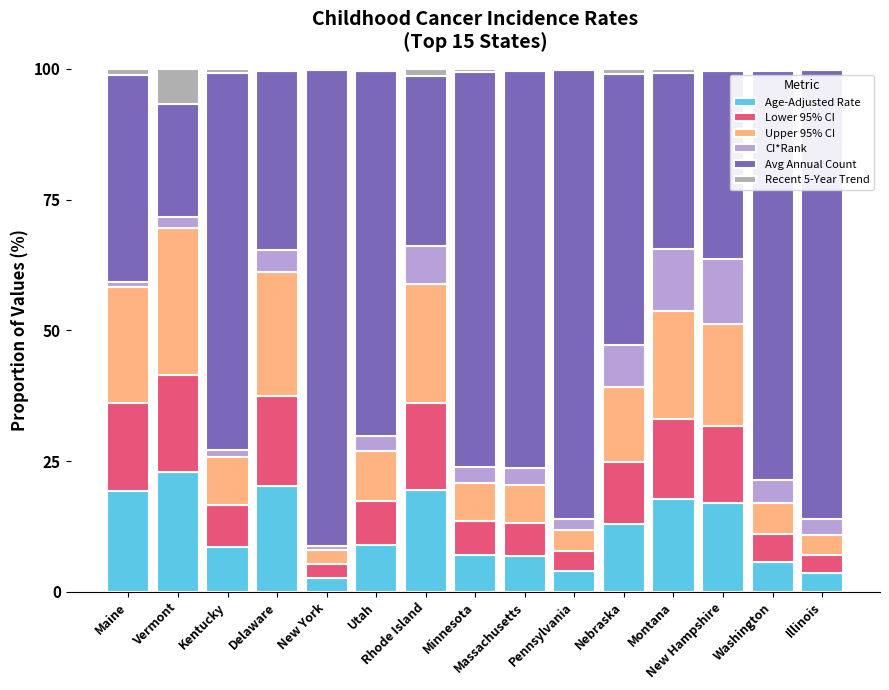

Are the bars grouped side by side (vs. stacked)?

No